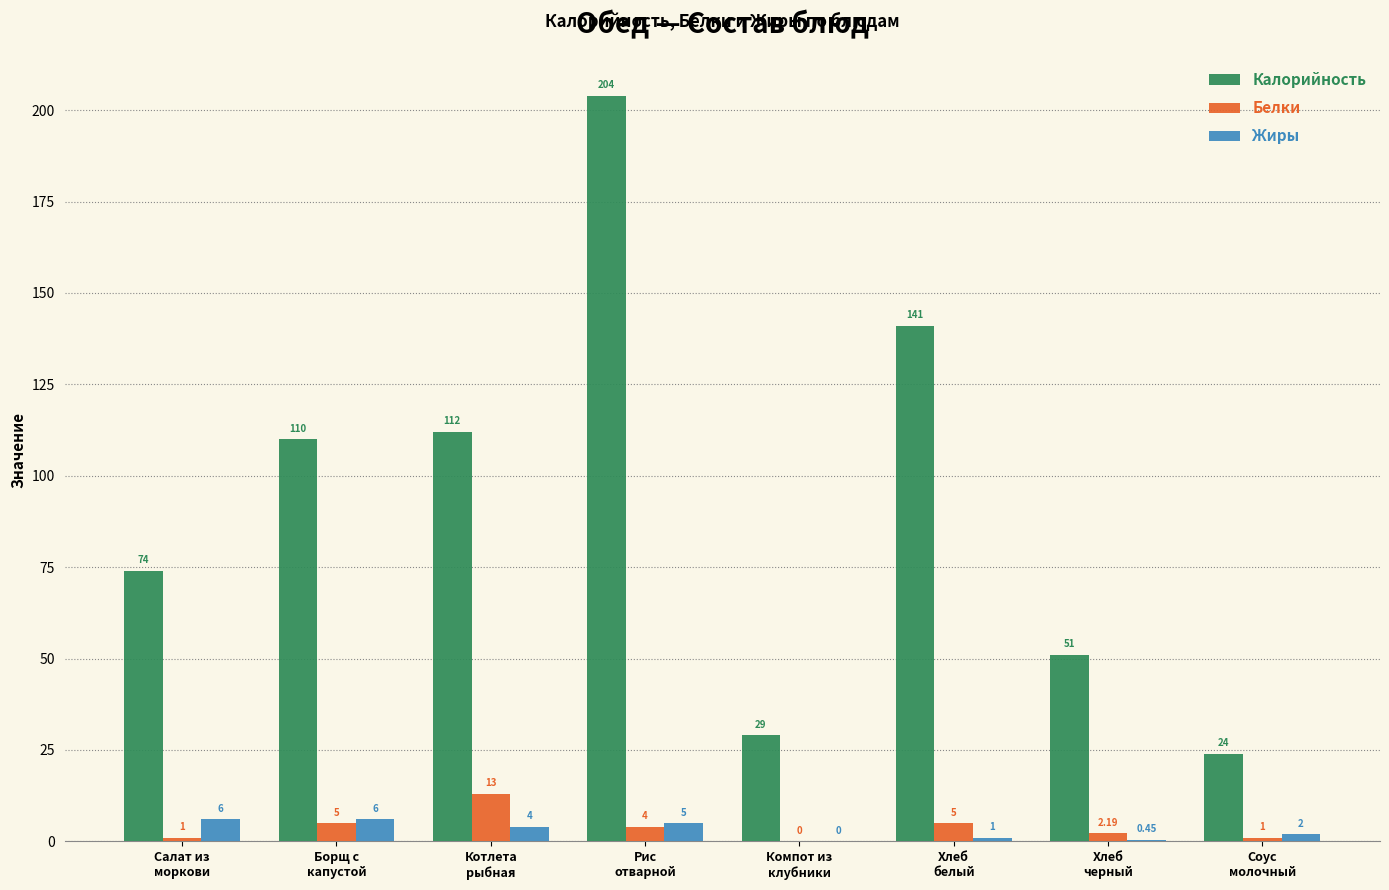

How many series are shown in this chart?

3